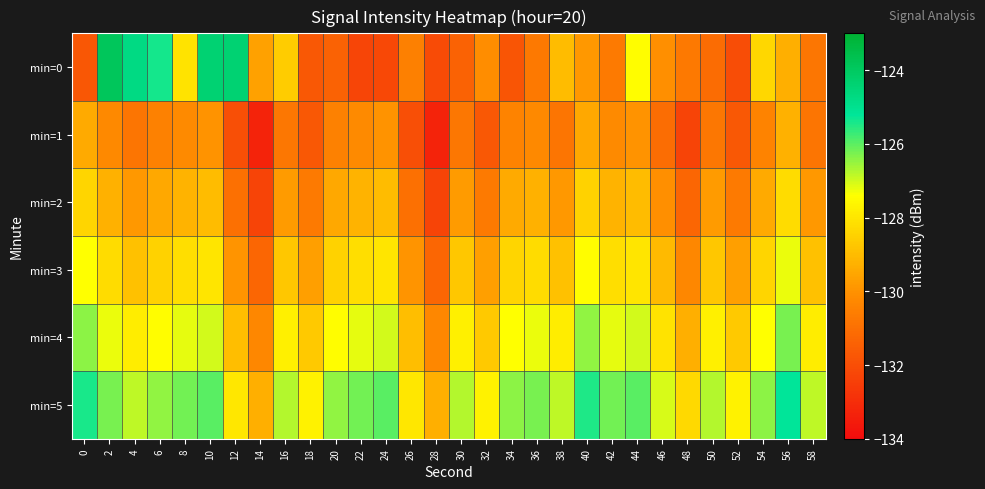

What is the minimum value shown in the chart?

-133.3